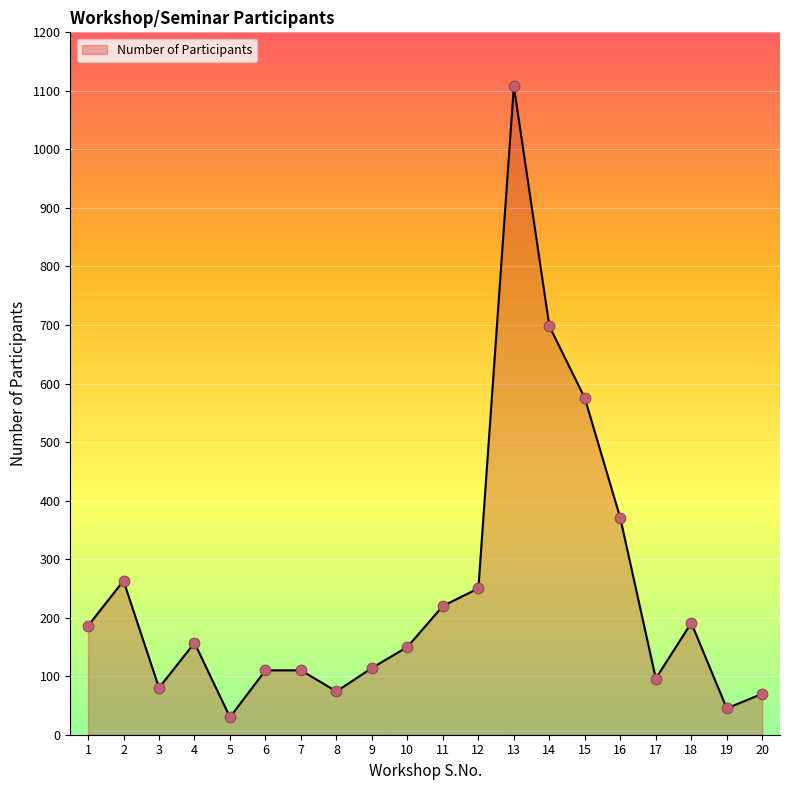

Between 10 and 8, which is larger?

10